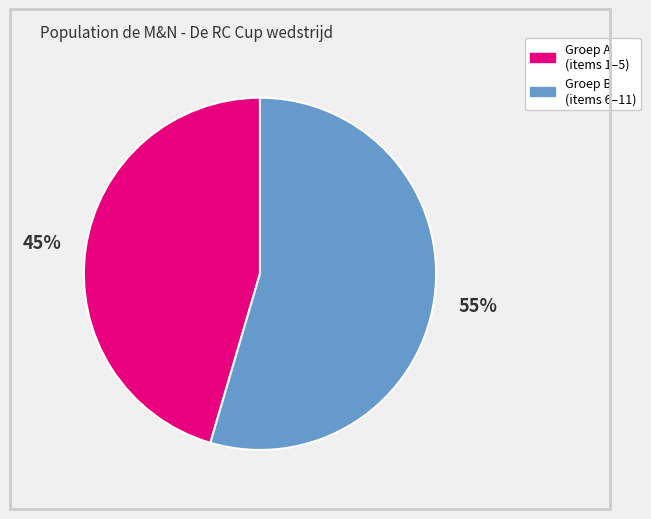

Which has a higher value, Groep A (items 1–5) or Groep B (items 6–11)?

Groep B (items 6–11)